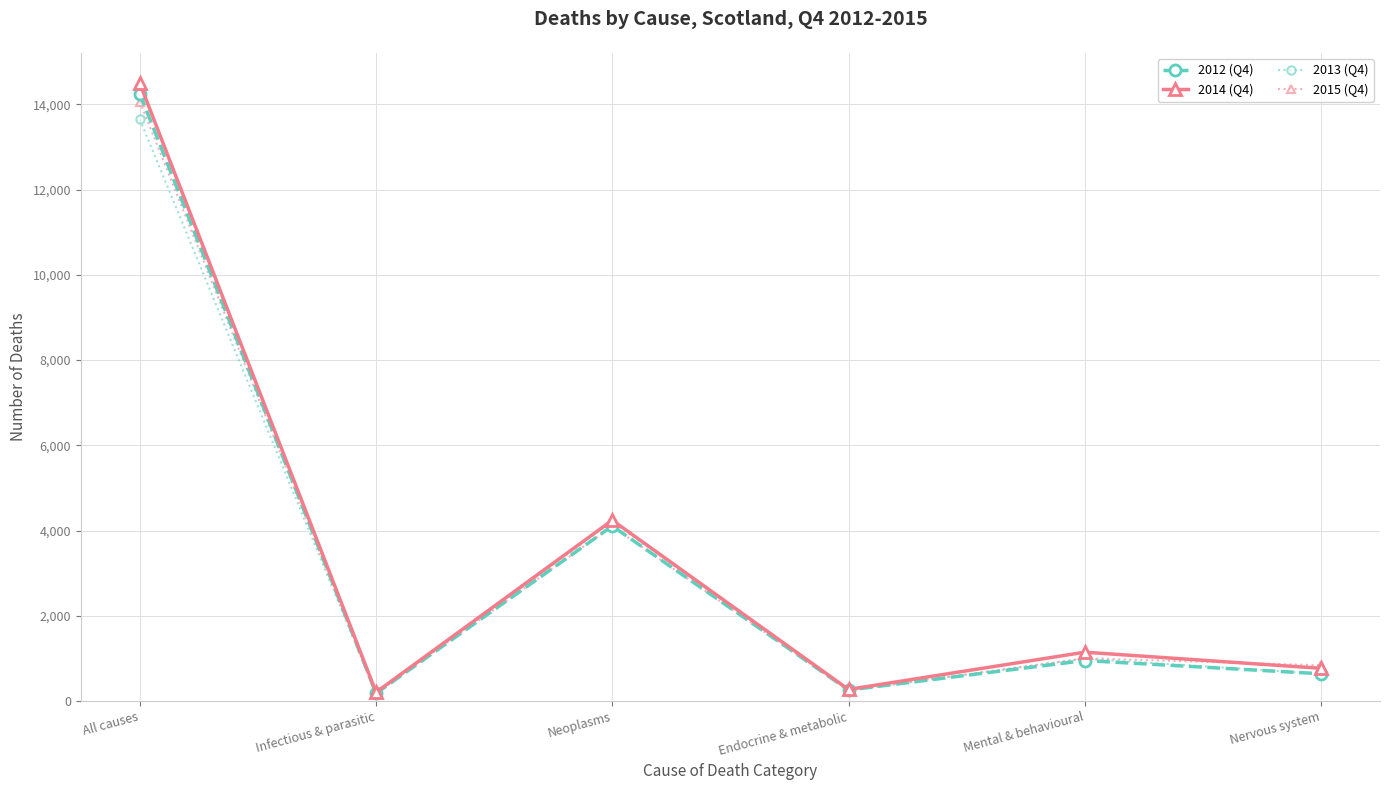

What is the smallest value displayed?

172